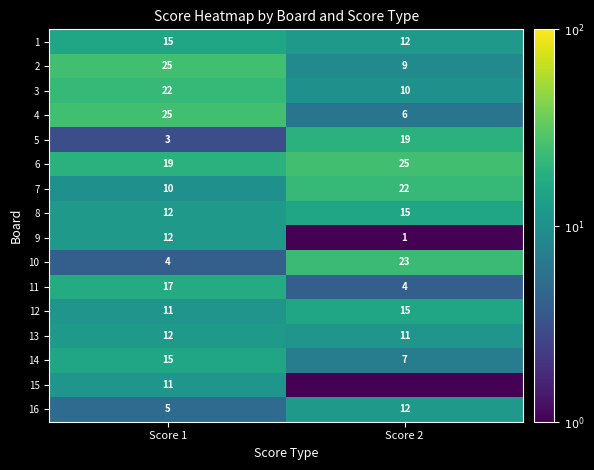

Which category has the lowest value across all series?

Score 2